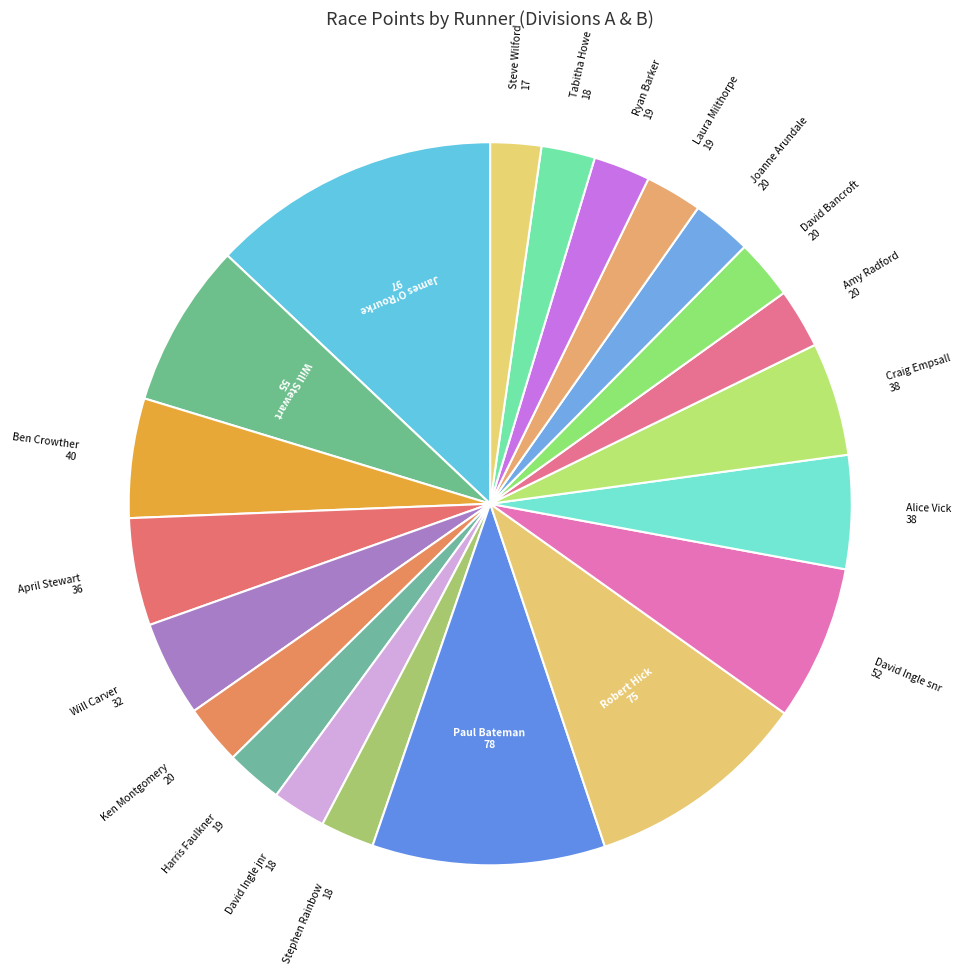

How many slices are in this pie chart?

21